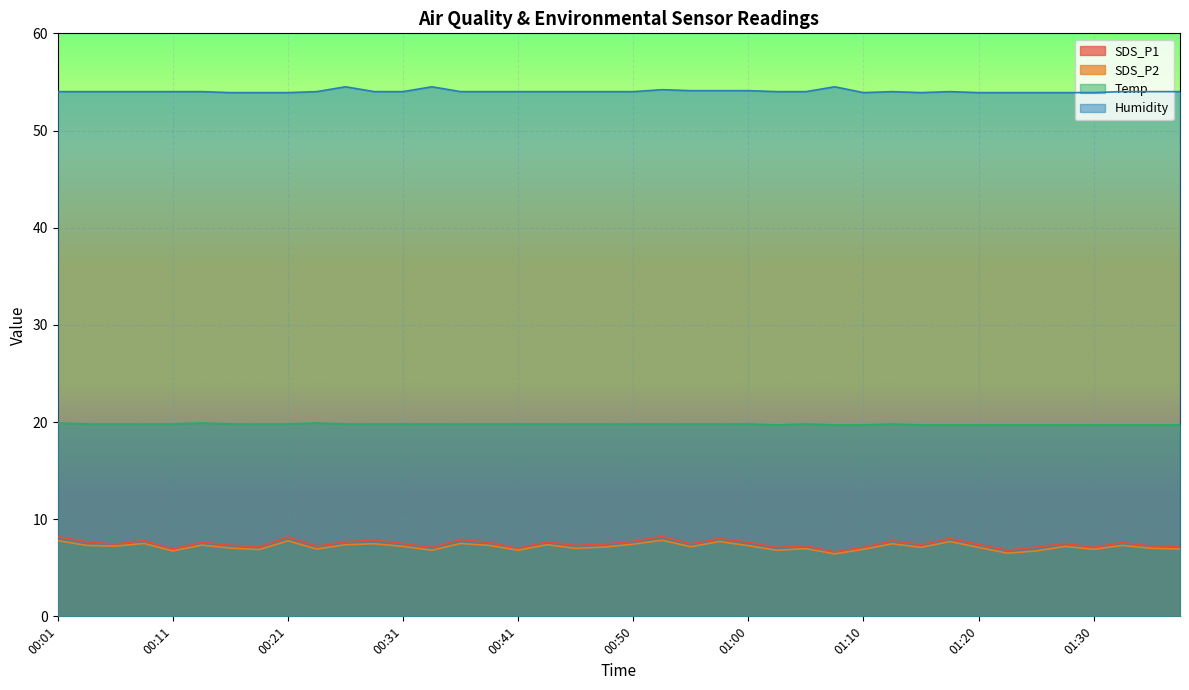

The value of Temp at 01:05 is 11.3. True or false?

False